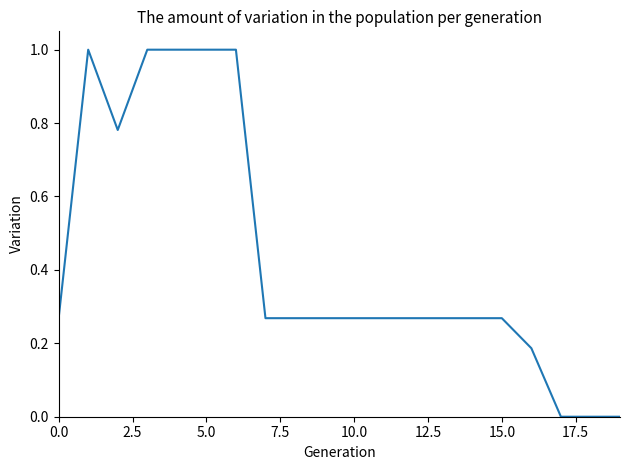

What is the greatest value displayed?

1.0